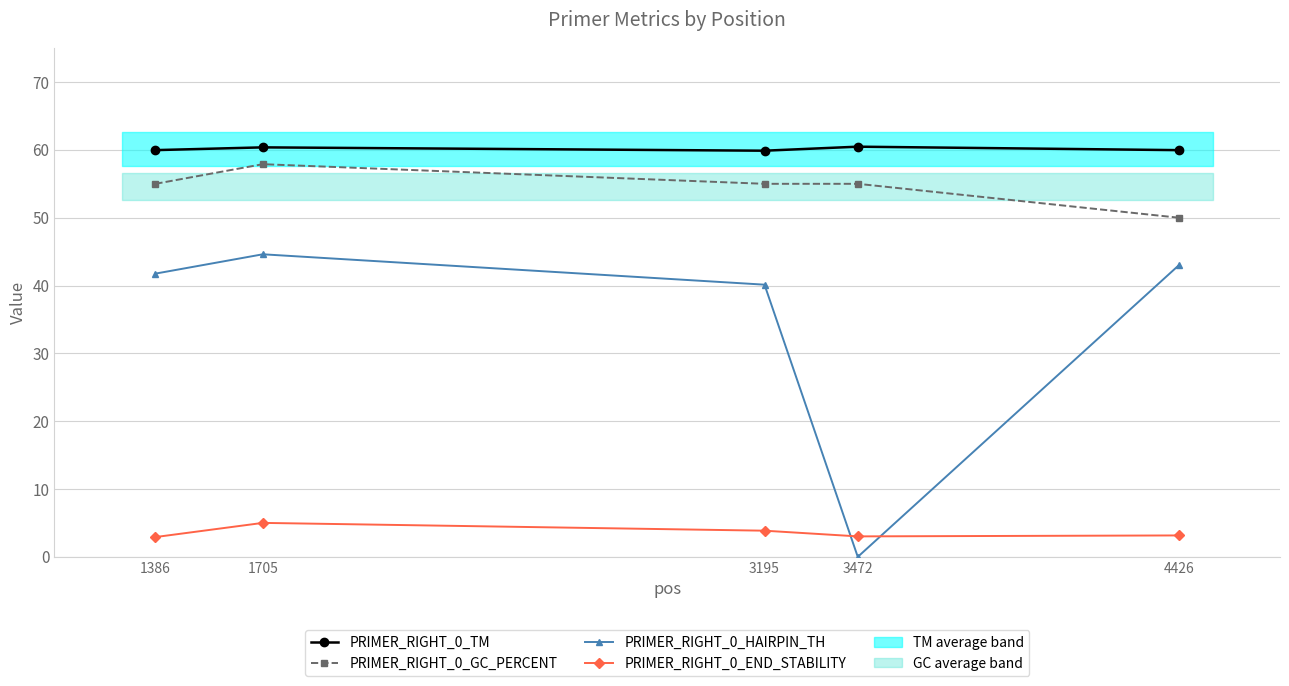

How many values in the PRIMER_RIGHT_0_GC_PERCENT series are below 55?

1